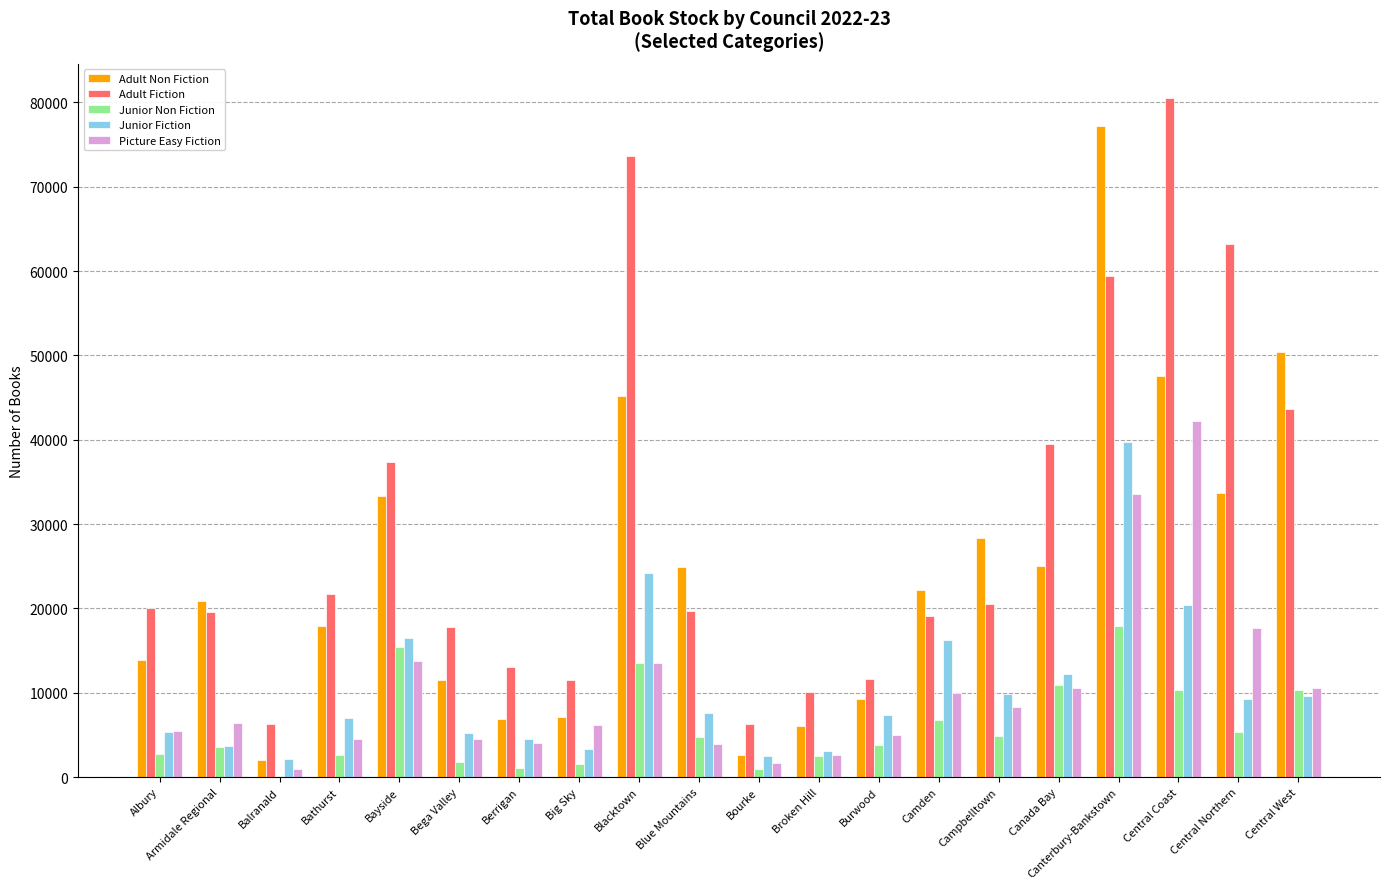

What is the average value of the Junior Non Fiction series?

6044